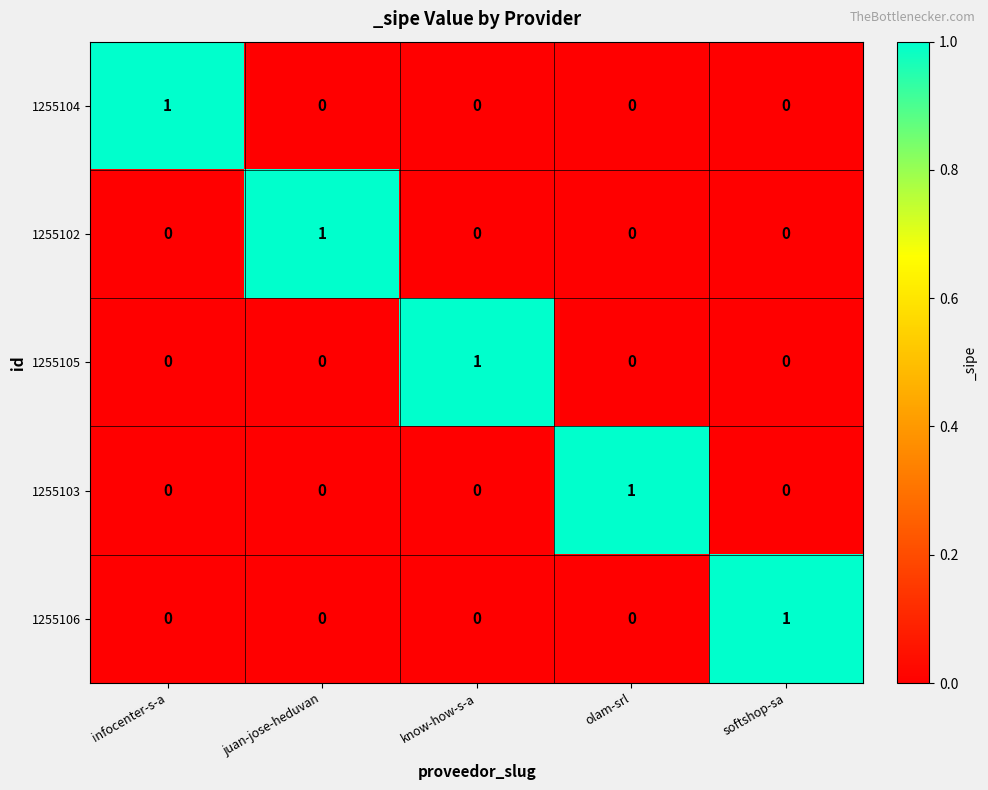

How many 1255104 values are between 0 and 1?

5